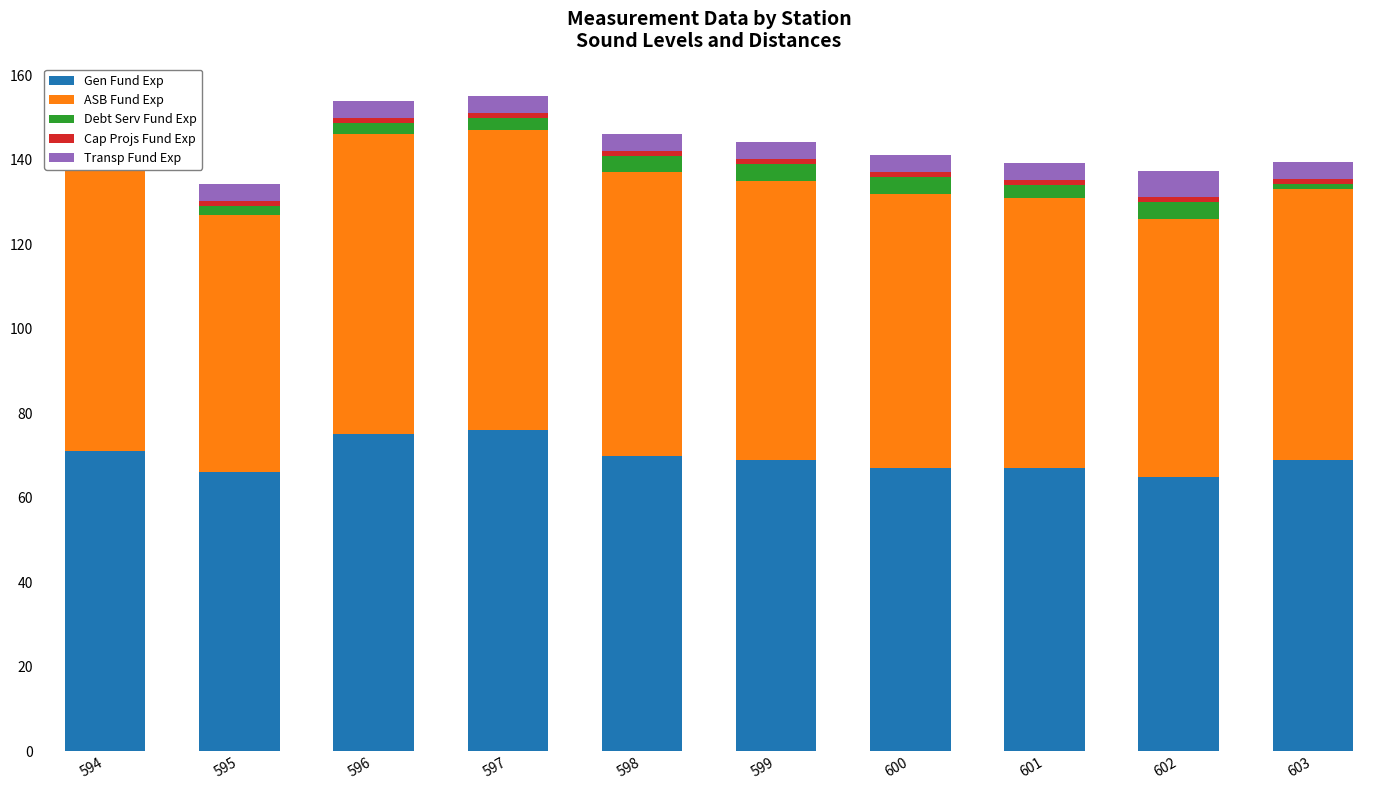

What are all the series names shown in the legend?

Gen Fund Exp, ASB Fund Exp, Debt Serv Fund Exp, Cap Projs Fund Exp, Transp Fund Exp